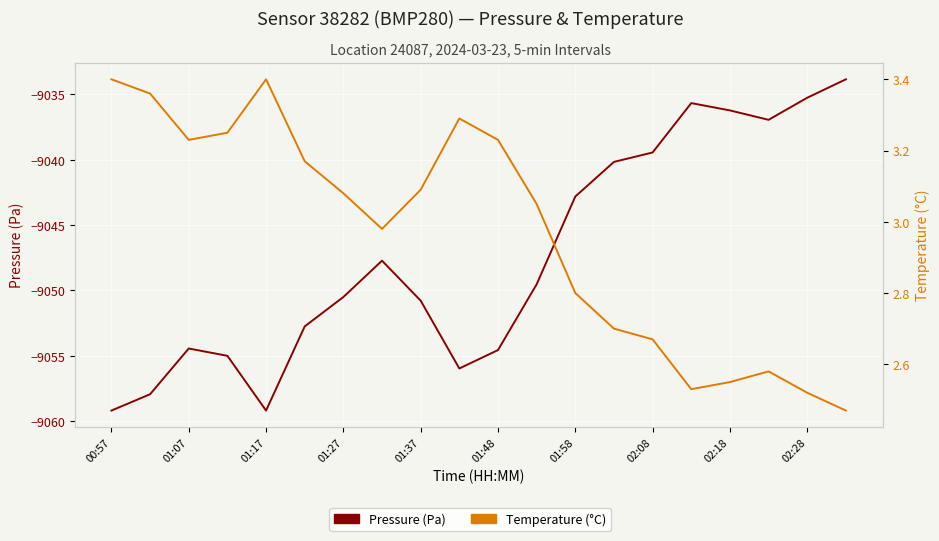

True or false: Pressure (Pa) and Temperature (°C) cross at least once.

False